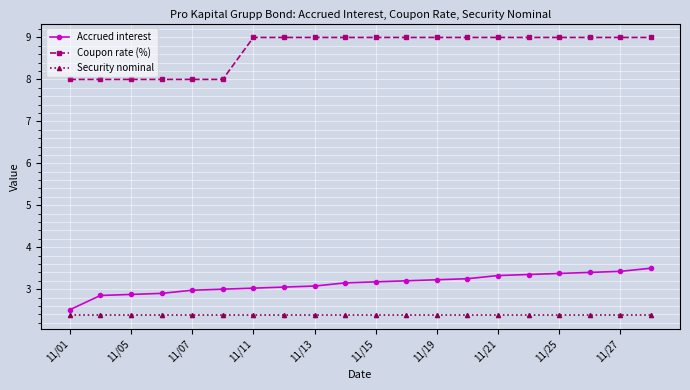

What is the difference between the maximum and minimum values in the Accrued interest series?

1.0